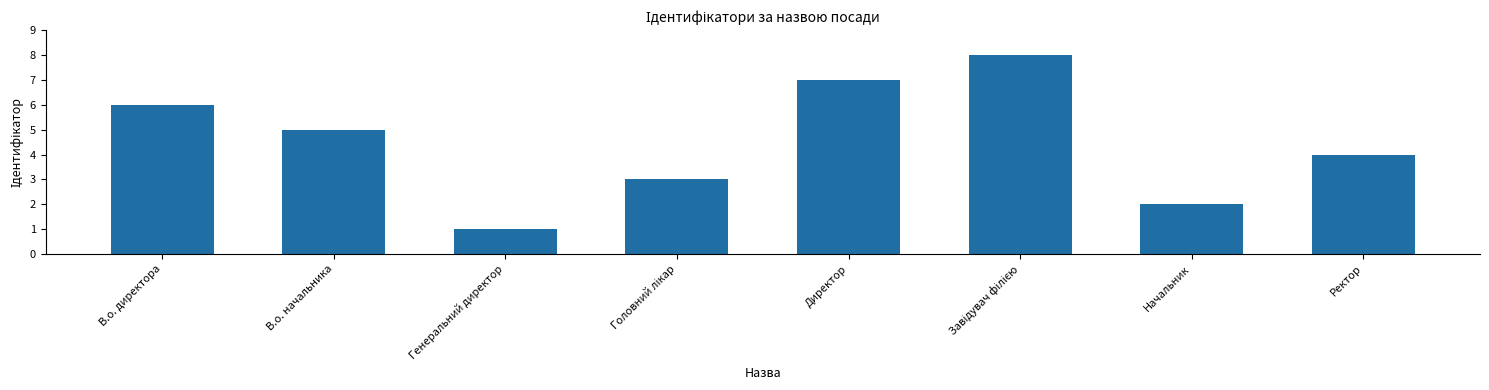

What is the label of the 1st bar from the left?

В.о. директора